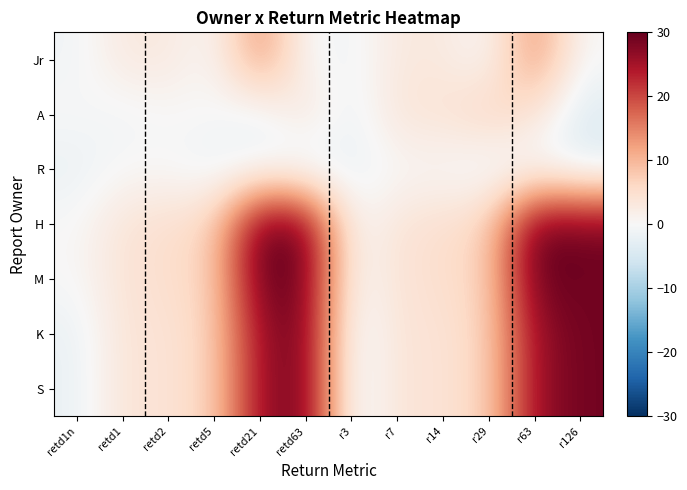

List the series in order of their peak value, lowest first.

R, A, Jr, K, S, H, M